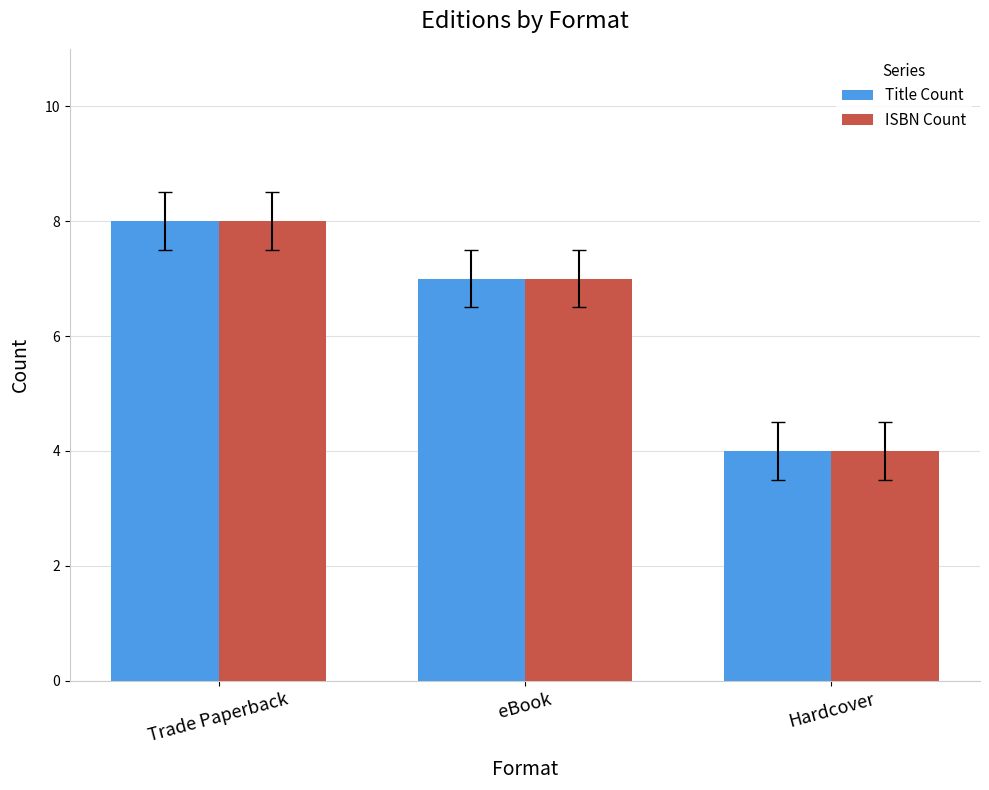

Are the bars horizontal?

No